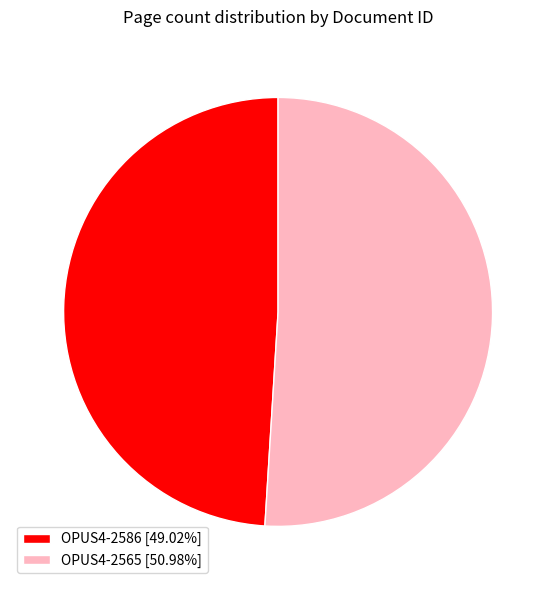

True or false: OPUS4-2586 accounts for 49% of the total.

True